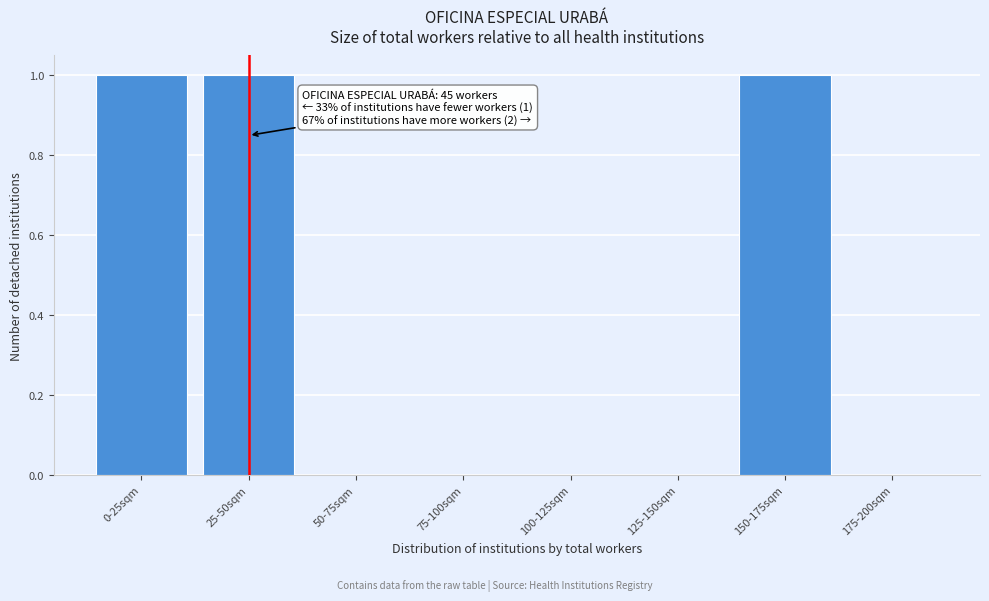

Reading left to right, list all the values displayed in this chart.

0-25sqm=1	25-50sqm=1	50-75sqm=0	75-100sqm=0	100-125sqm=0	125-150sqm=0	150-175sqm=1	175-200sqm=0